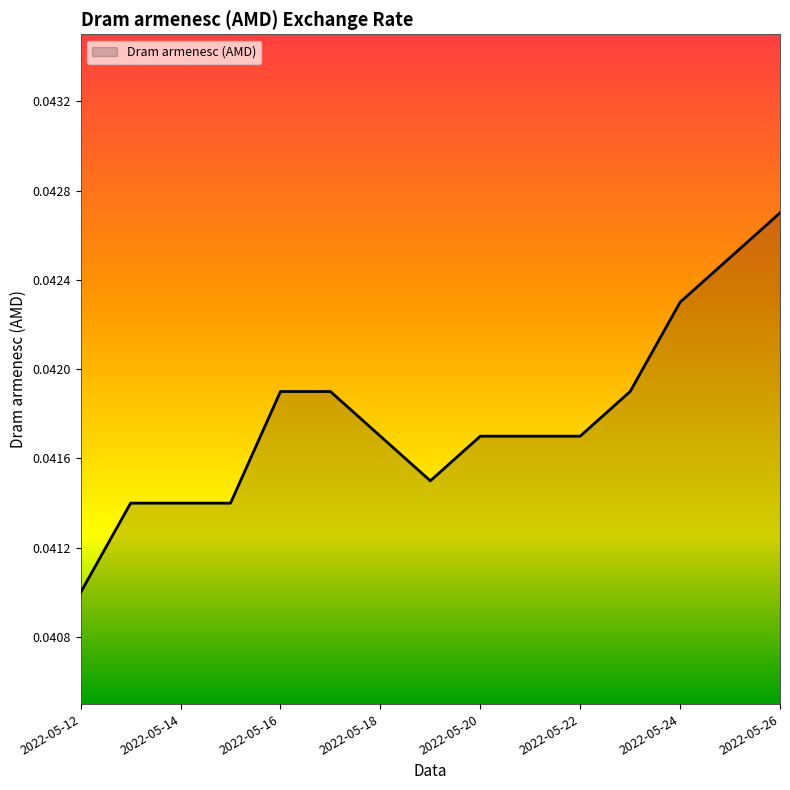

Count the number of categories in the chart.

15